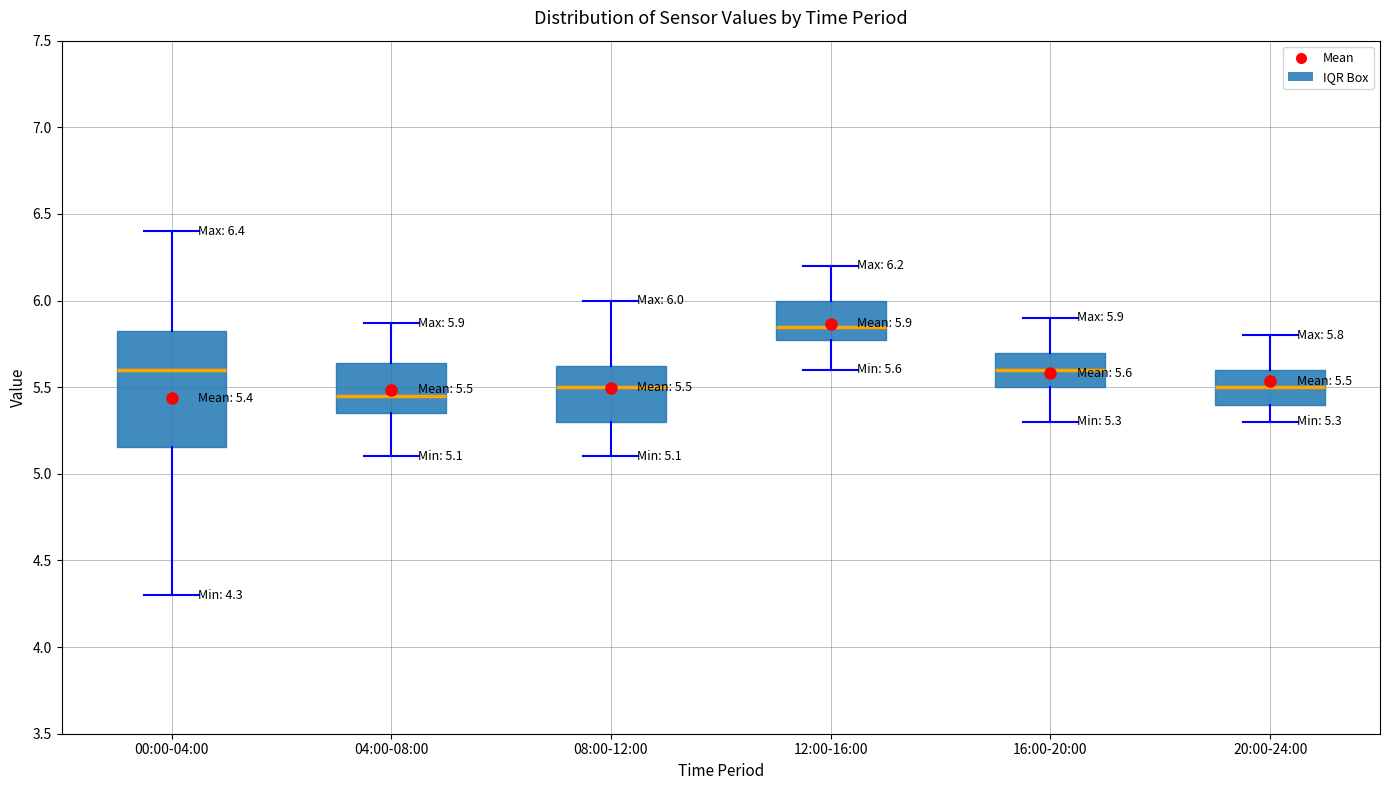

Which box's median line is the lowest?

04:00-08:00